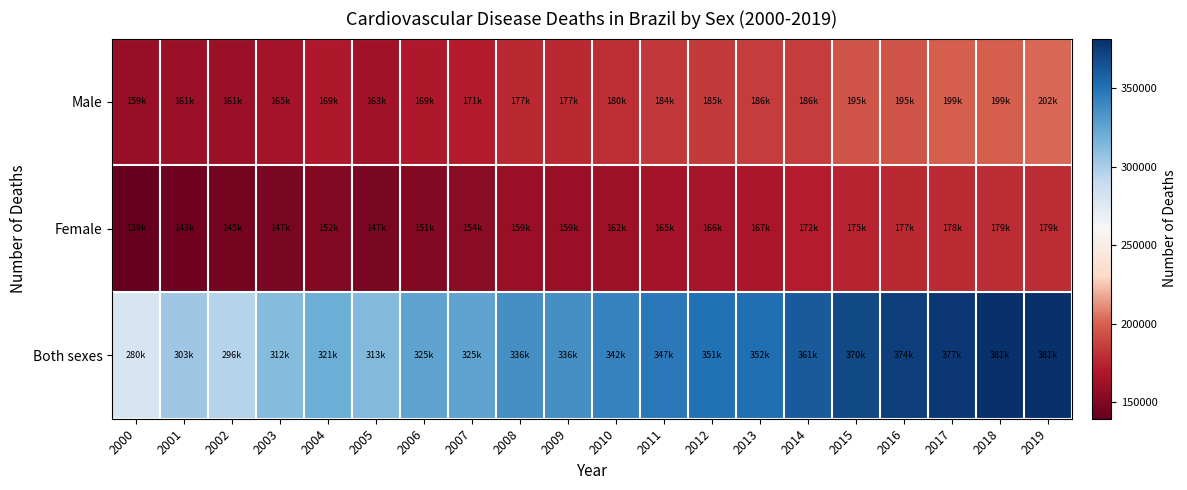

Which category has the lowest value across all series?

2000